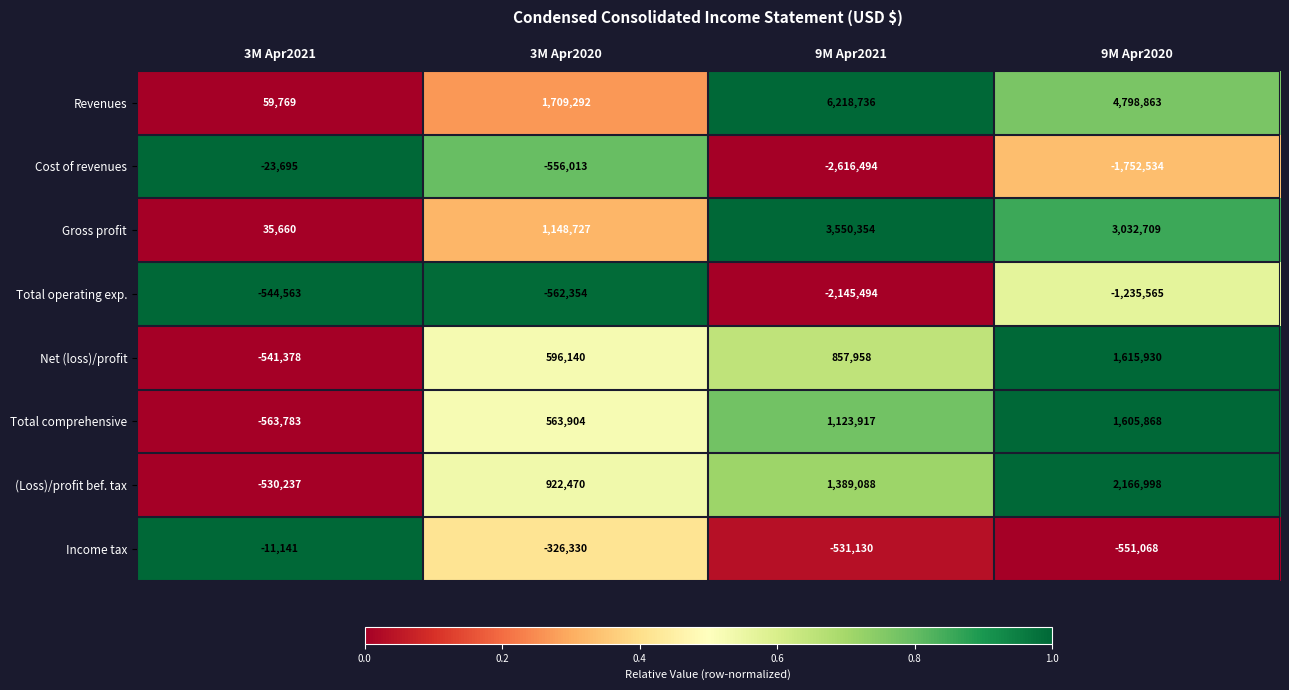

What is the sum of all Revenues values?

12786660